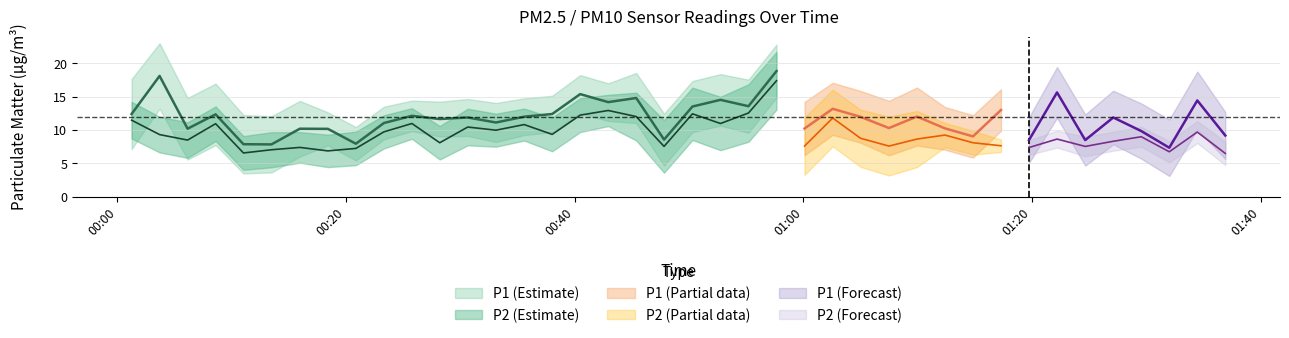

Which series has the largest total across all categories?

P1